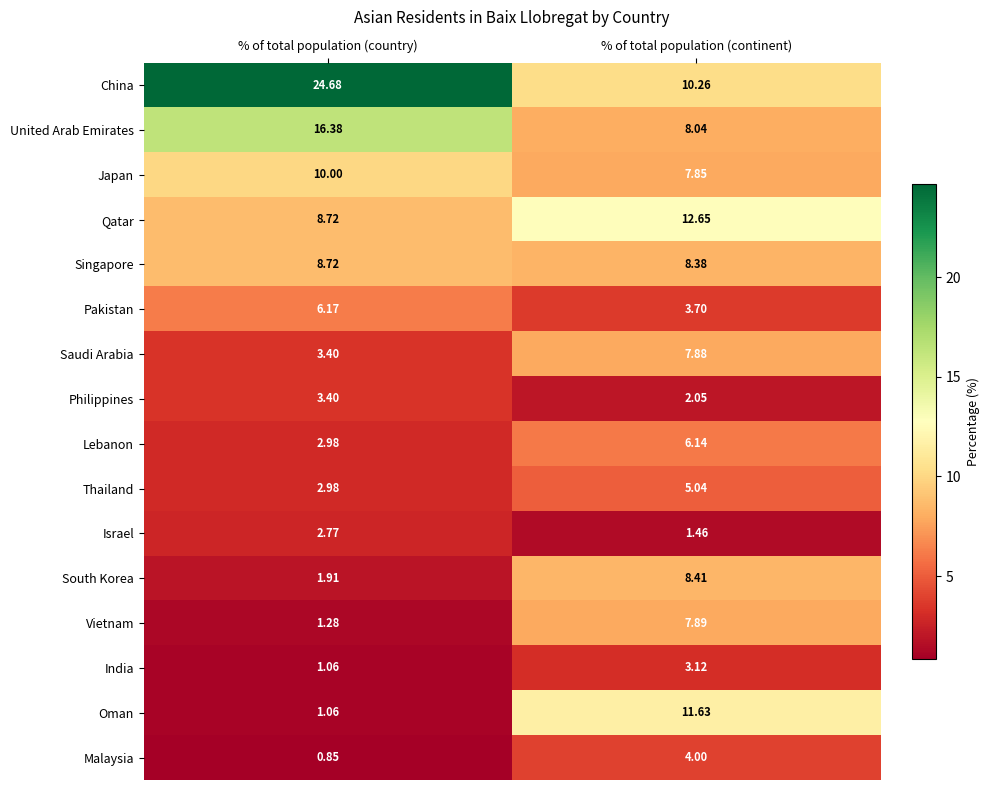

Between % of total population (country) and % of total population (continent), which series saw the biggest shift?

China